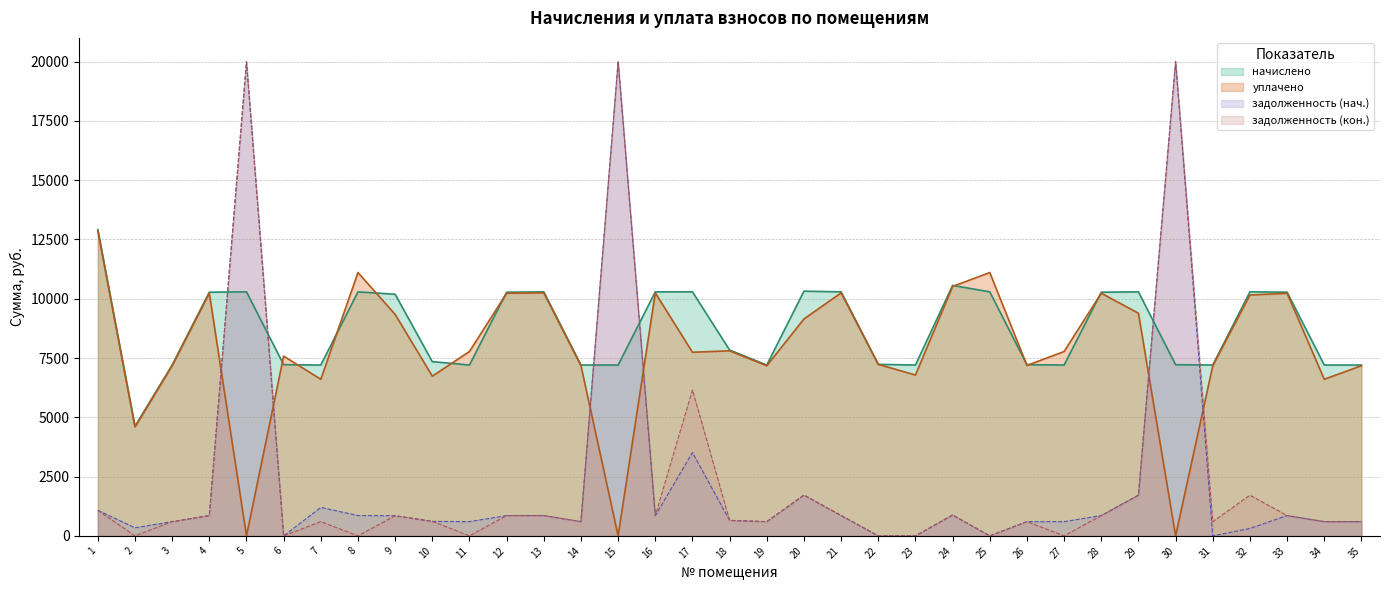

Which series has the largest total across all categories?

начислено